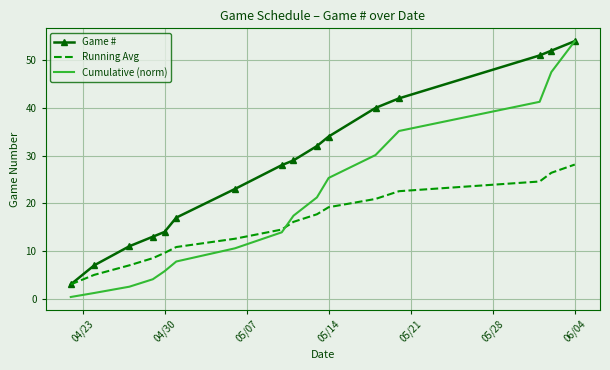

What is the greatest value displayed?

54.0